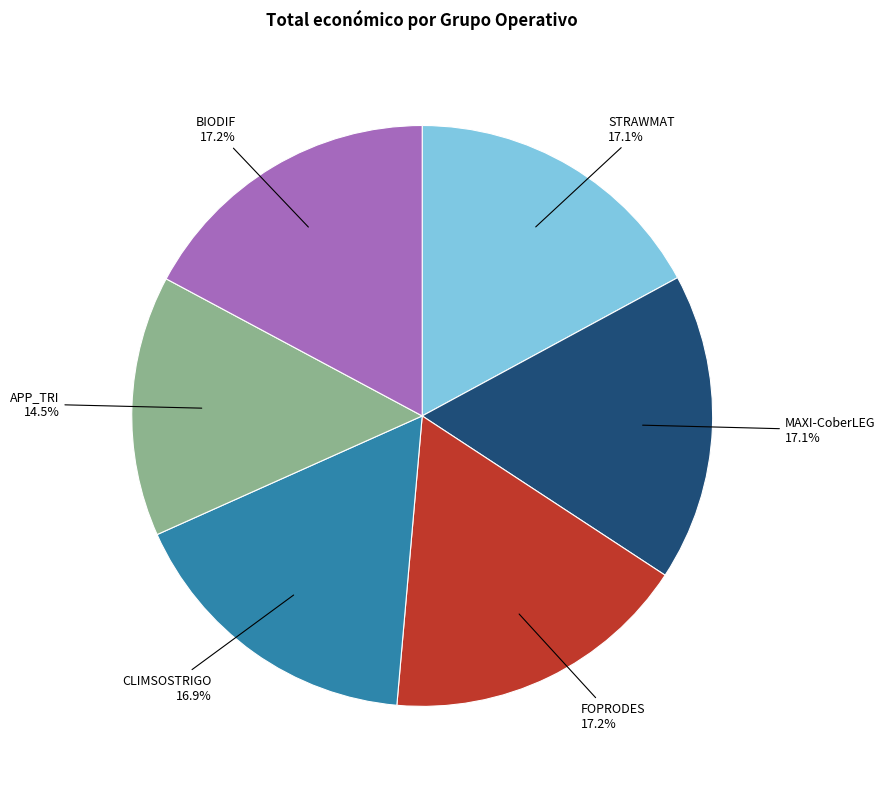

Does any single category account for the majority?

No